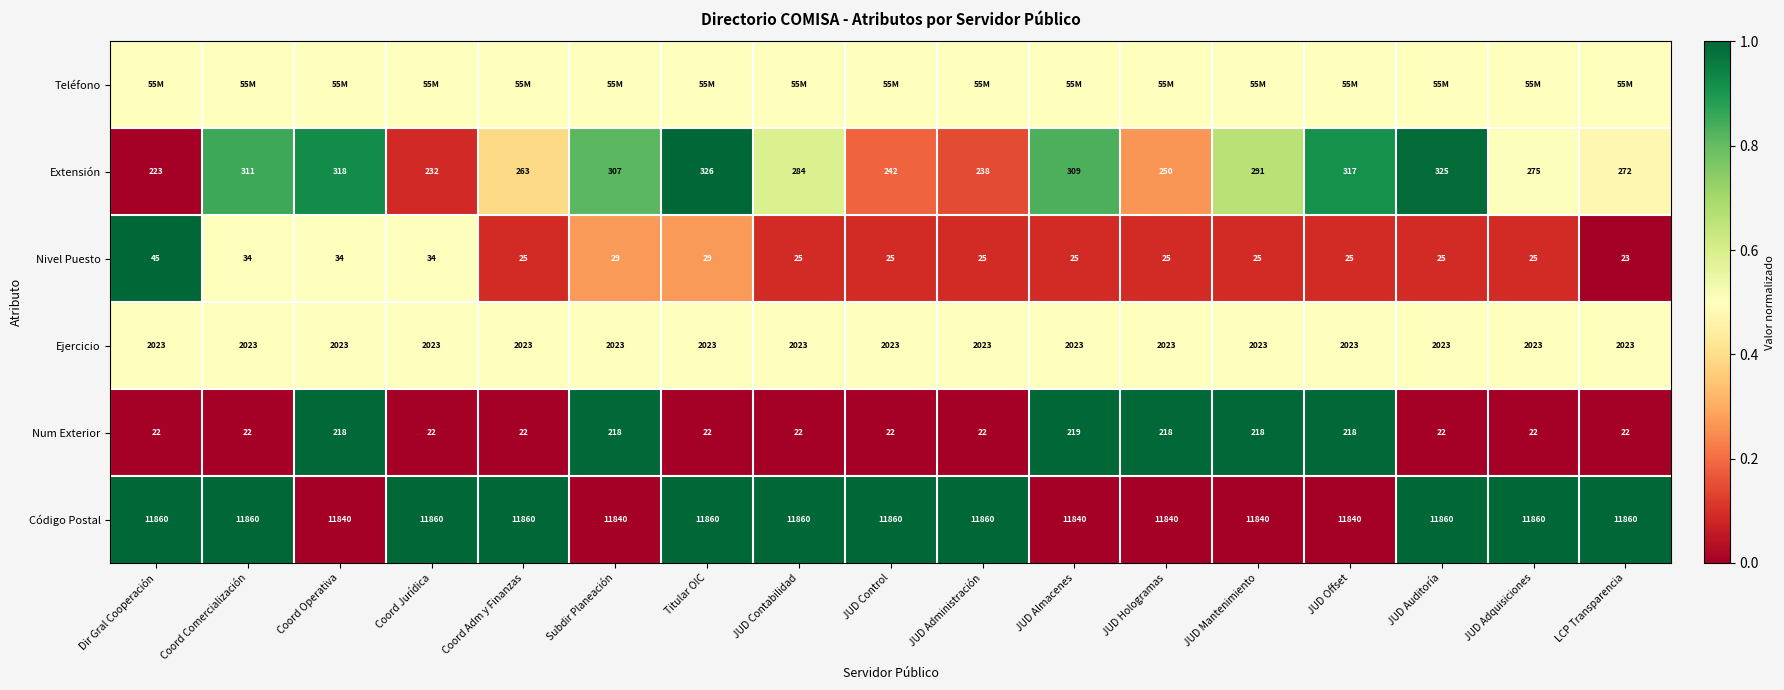

What is the sum of all Nivel Puesto values?

478.0